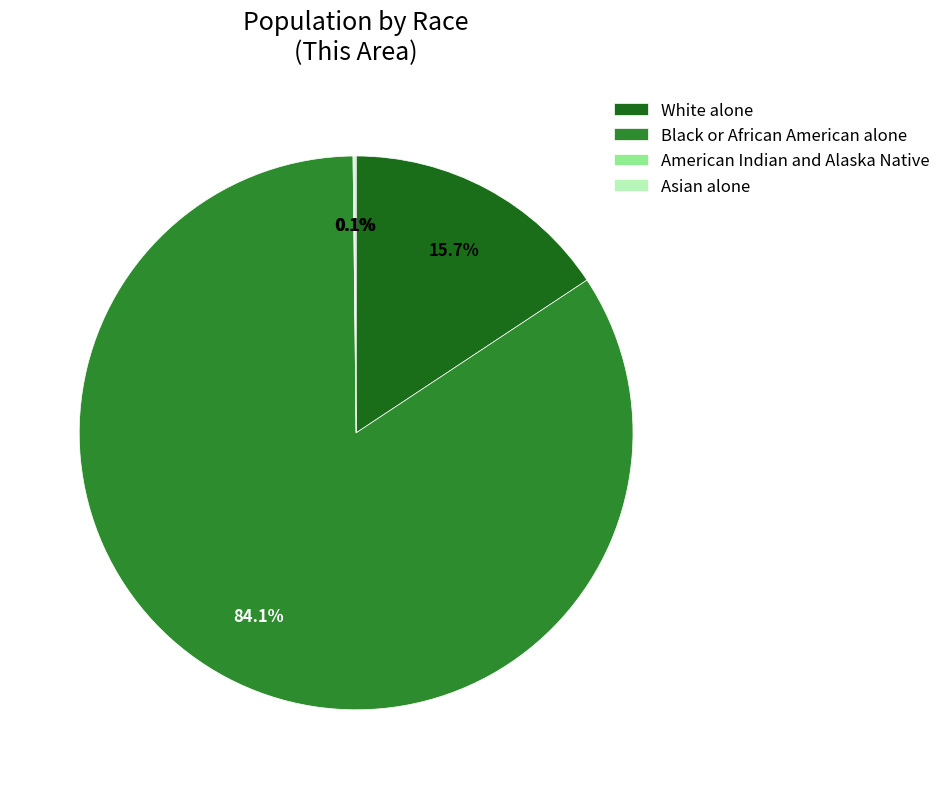

What percentage is NOT represented by White alone?

84.3%